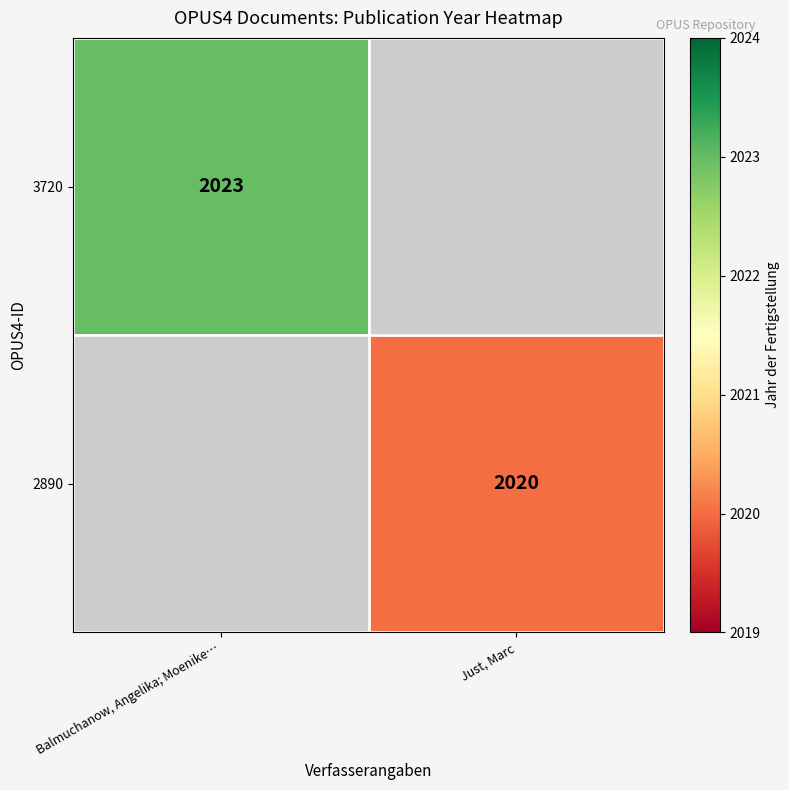

The 2890 series shows 2020 at Just, Marc. True or false?

True